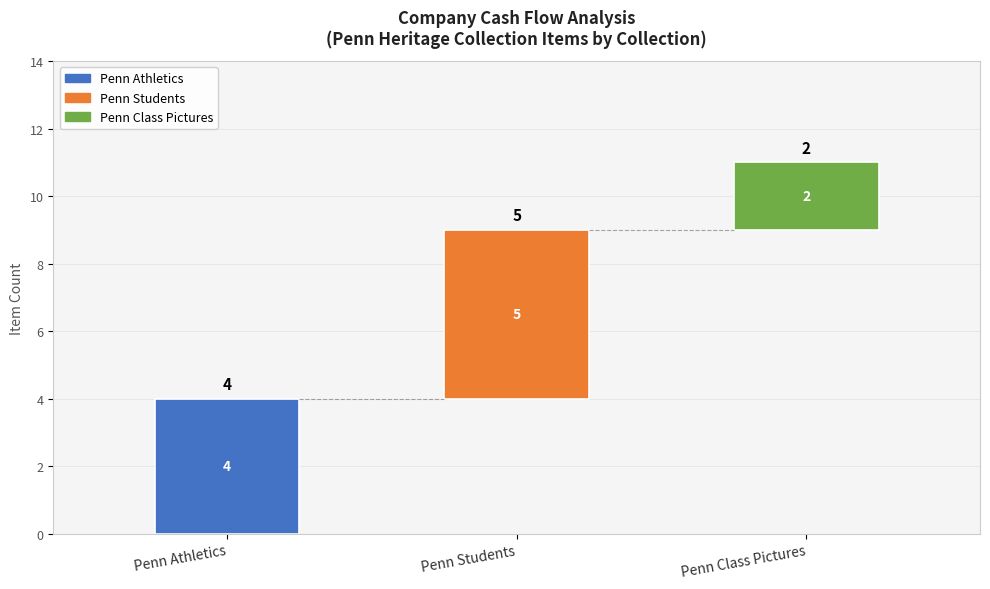

How many distinct data groups are displayed?

3